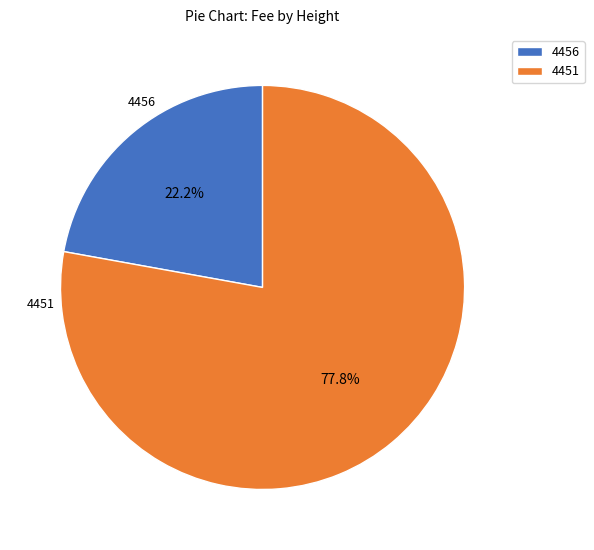

Is the sum of 4456 and 4451 greater than half?

Yes